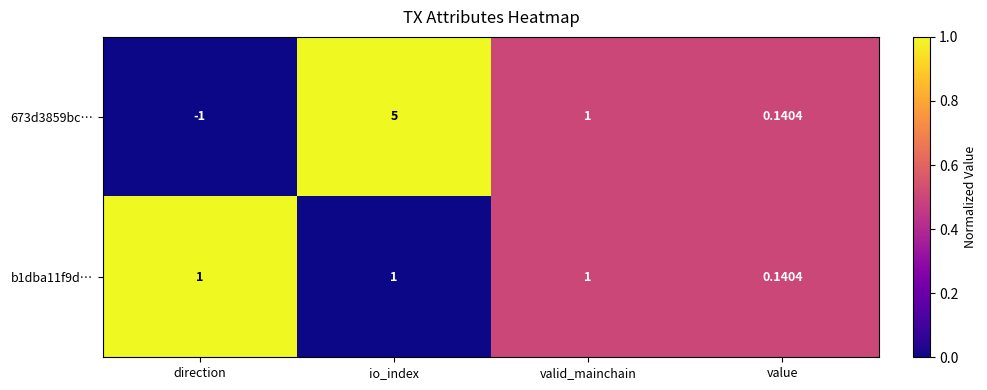

Rank the categories by 673d3859bc… value from highest to lowest.

io_index, valid_mainchain, value, direction